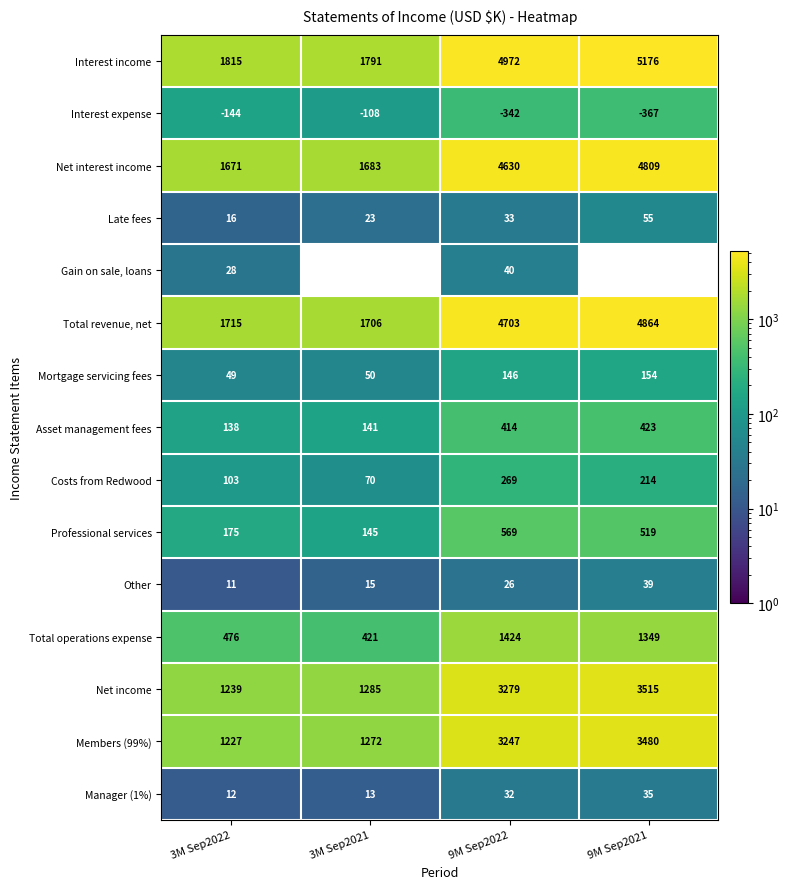

At which label does Net income reach its minimum?

3M Sep2022